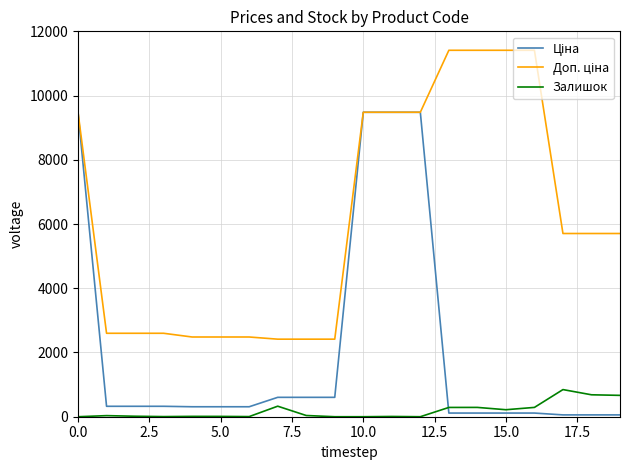

What is the greatest value displayed?

11410.0